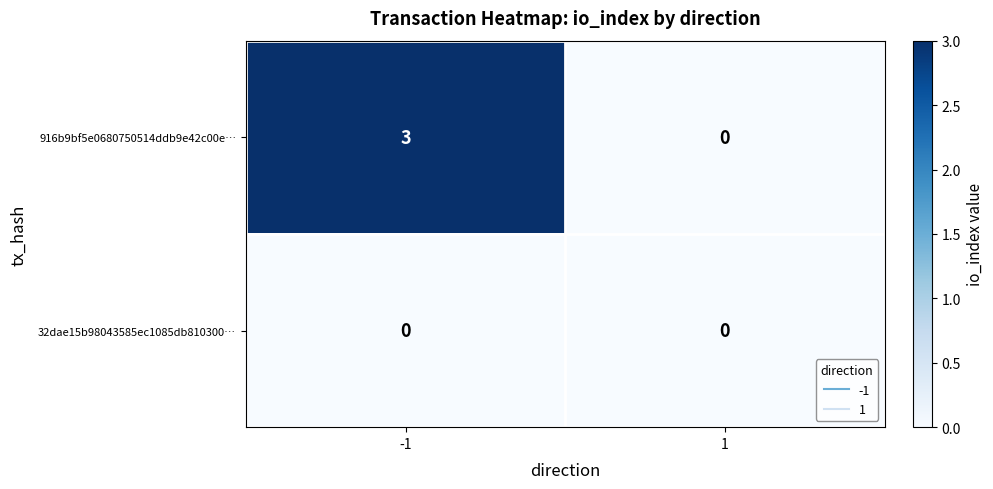

True or false: 916b9bf5e0680750514ddb9e42c00e… has a value of 4 at -1.

False